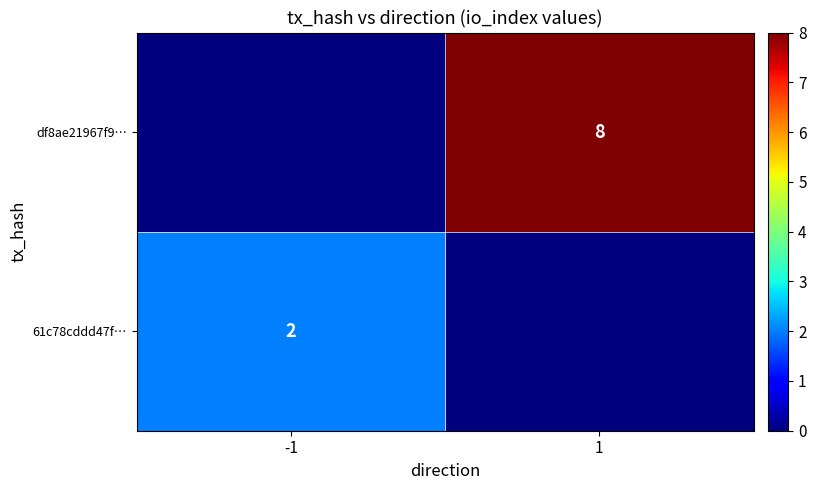

True or false: df8ae21967f9… has a value of 8 at 1.

True